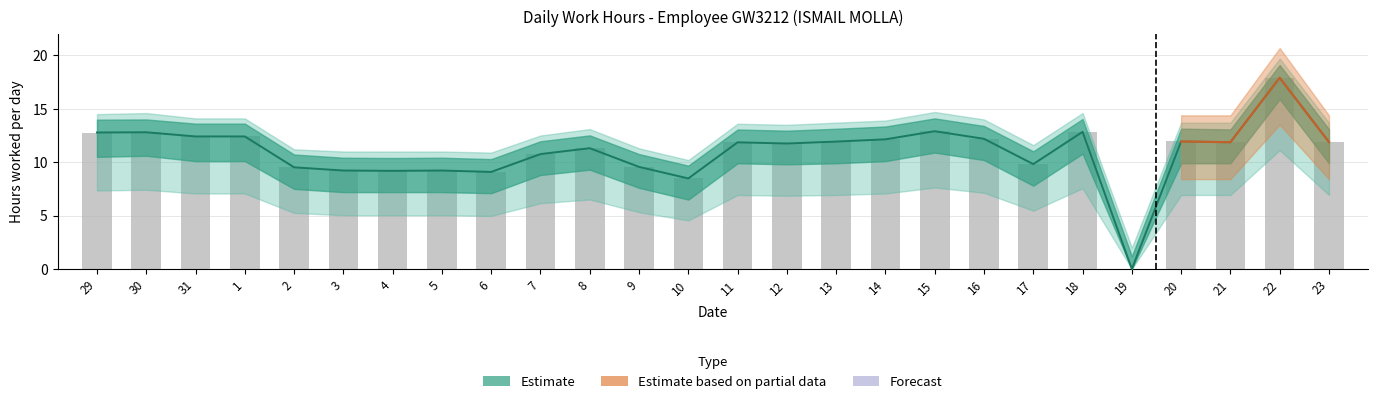

At which category is the sum across all series the highest?

22